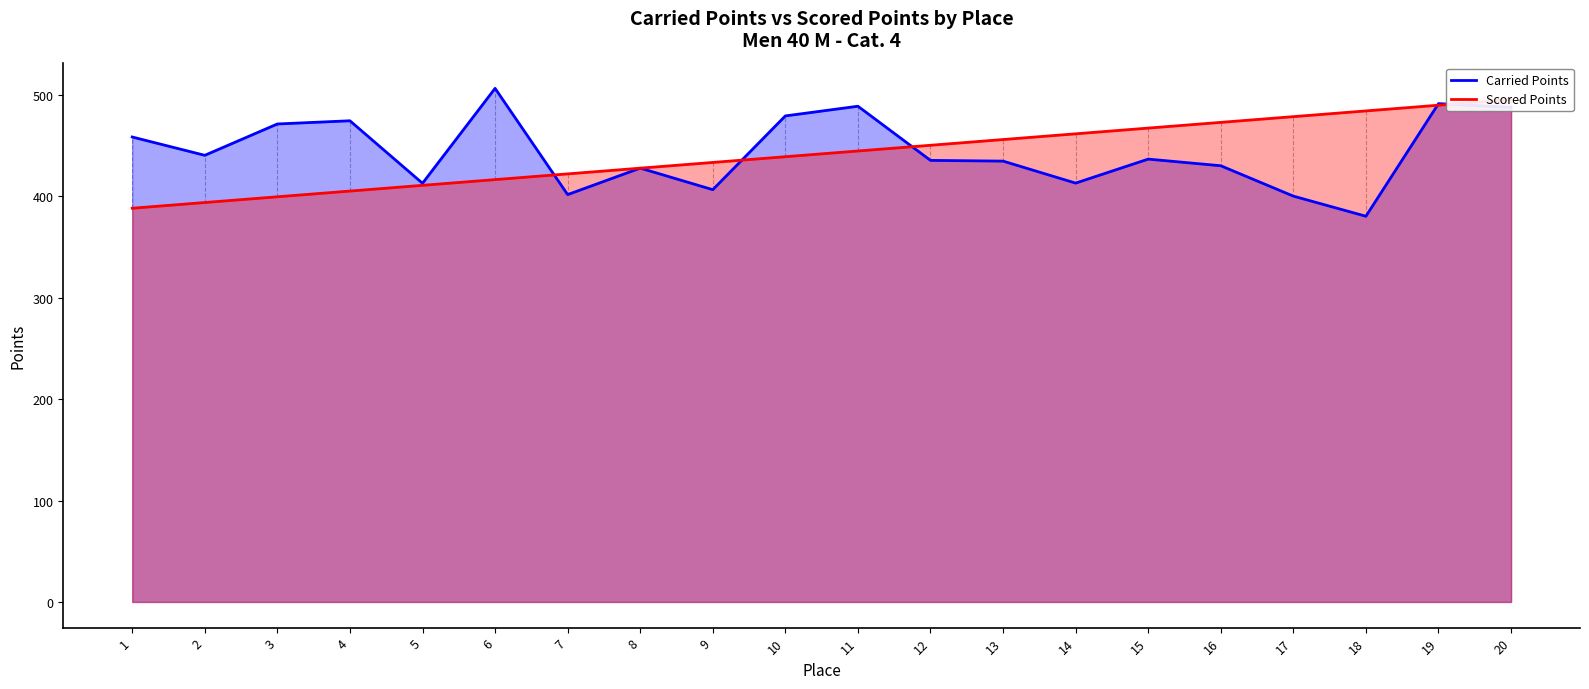

The value of Scored Points at 2 is 126.4. True or false?

False